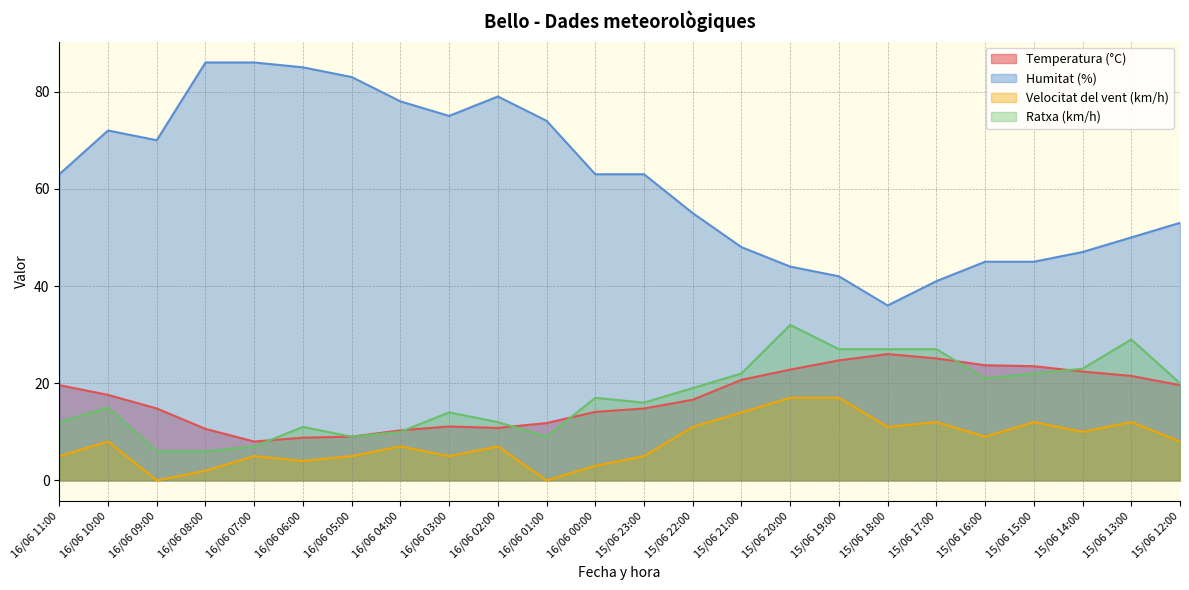

How many values in Velocitat del vent (km/h) are above zero?

22